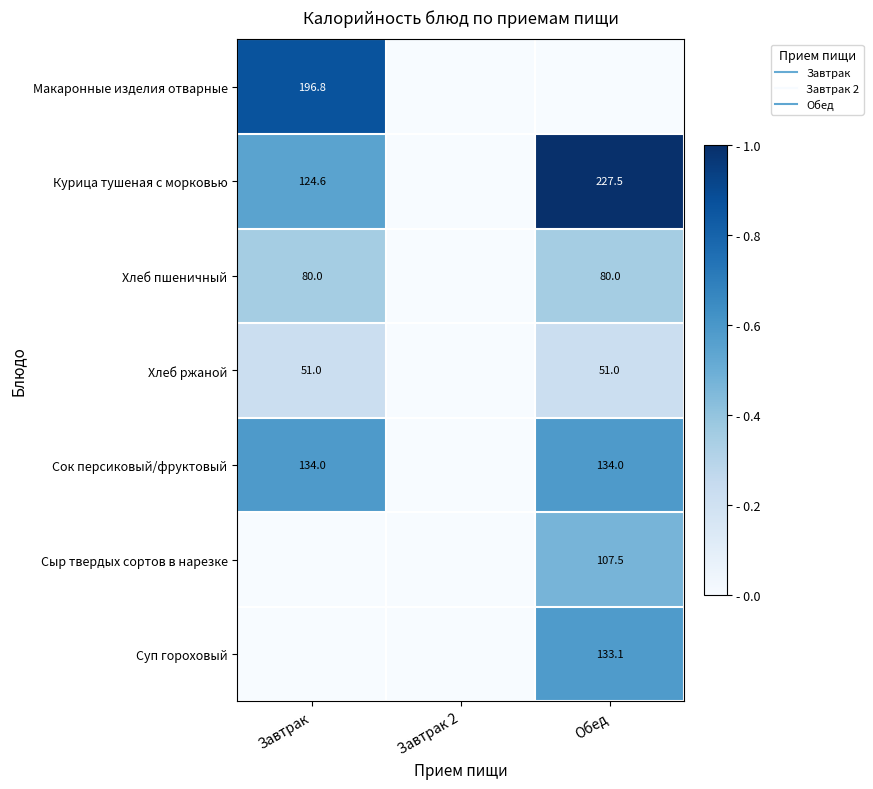

Between Завтрак 2 and Завтрак, which is larger?

Завтрак